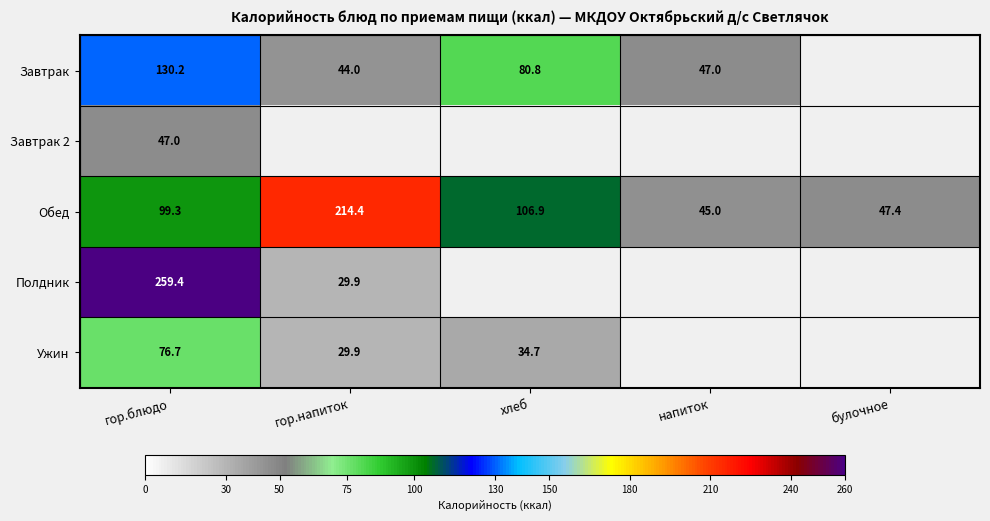

Where does the Обед series first go above 99?

гор.блюдо